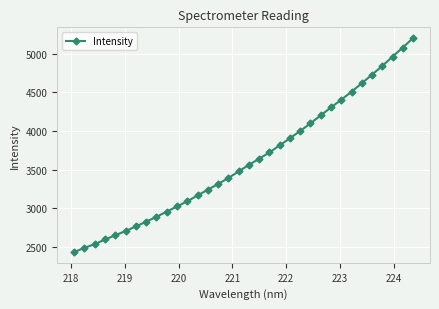

What is the difference between the maximum and minimum values?

2765.2